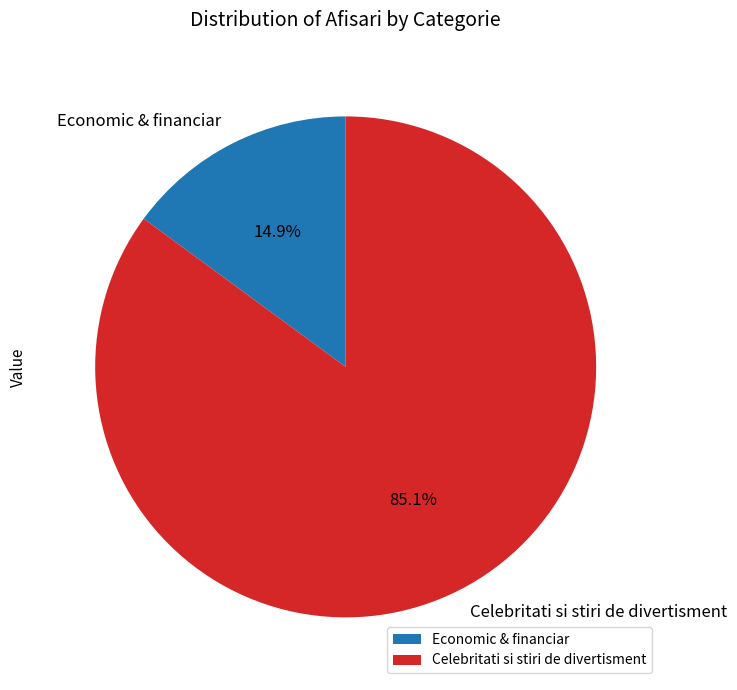

The Celebritati si stiri de divertisment slice represents 85% of the pie. True or false?

True